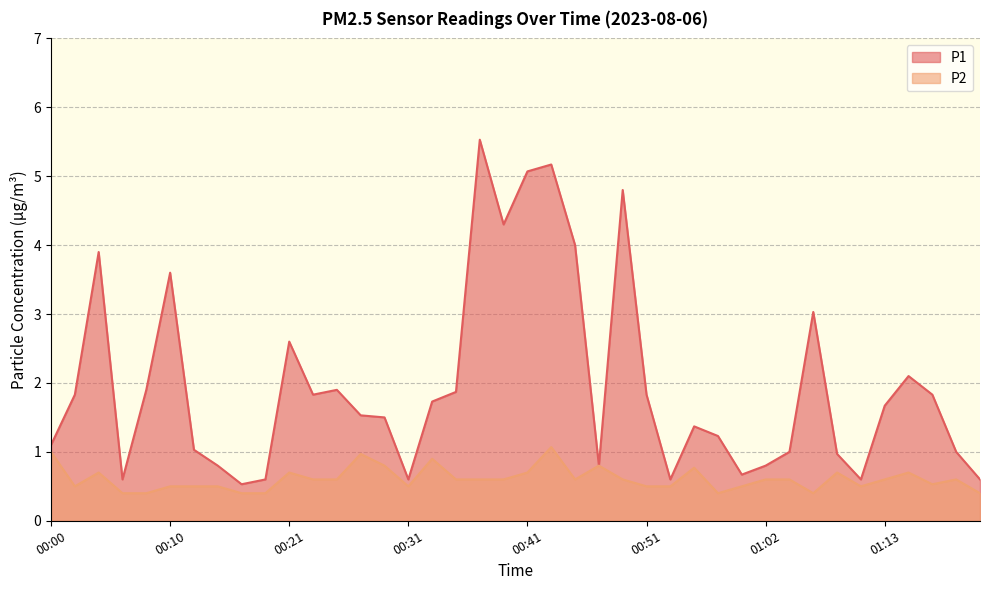

List the series in order of their overall mean, highest first.

P1, P2